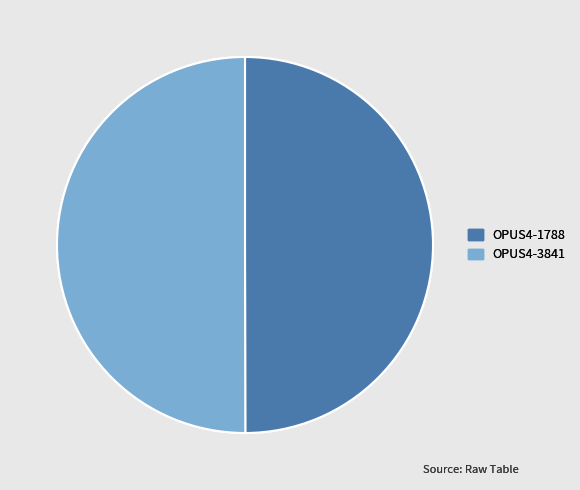

Is the sum of OPUS4-1788 and OPUS4-3841 greater than half?

Yes